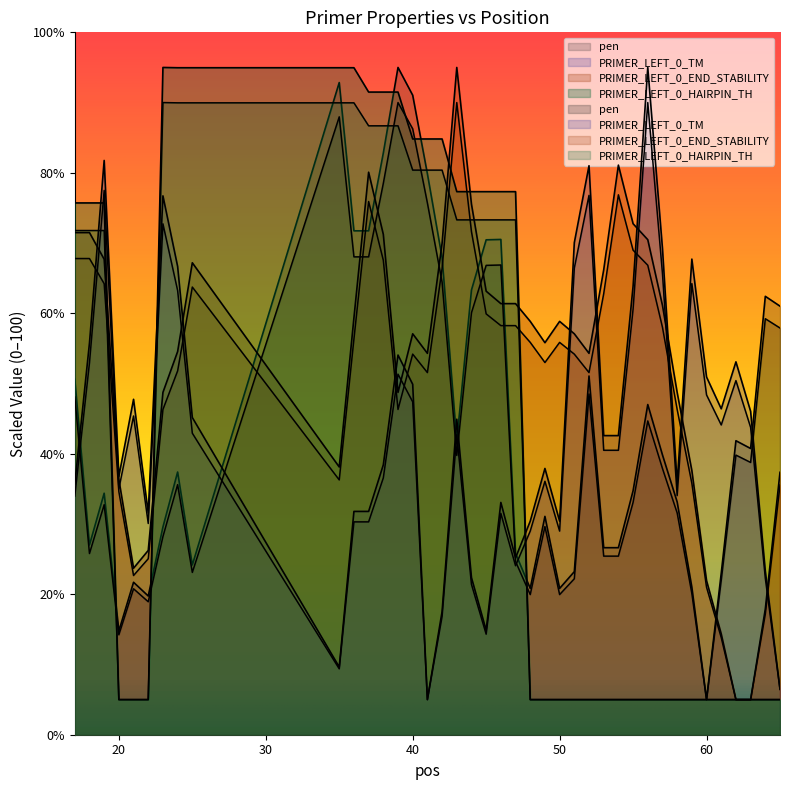

What is the average value of the PRIMER_LEFT_0_END_STABILITY series?

53.2